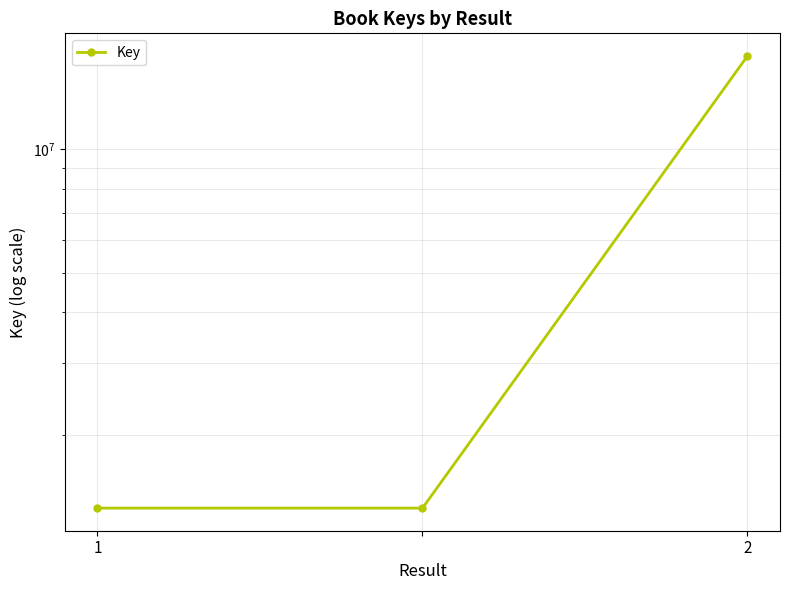

Between 1 and 2, which is larger?

2